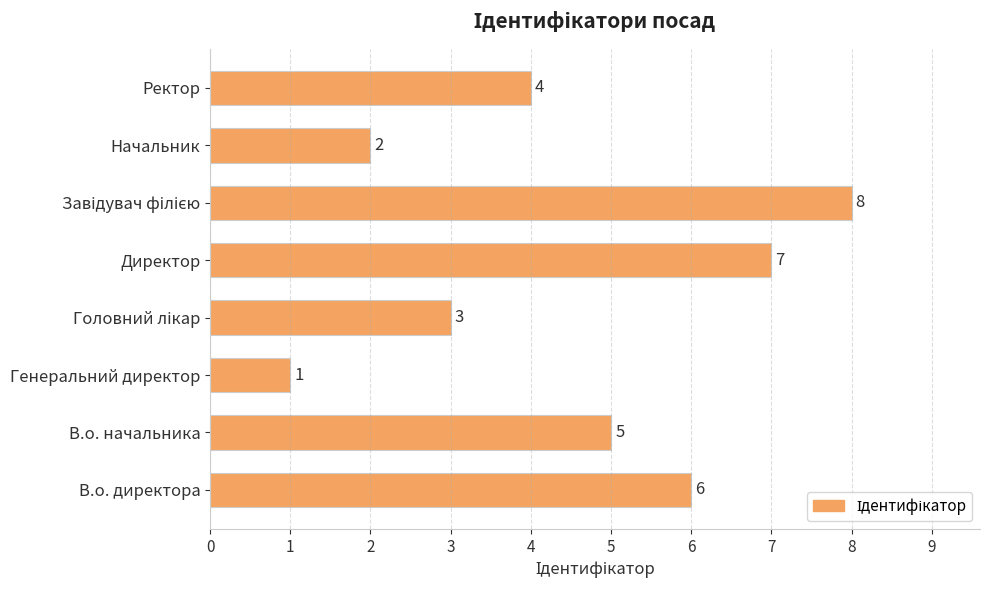

Reading top to bottom, transcribe all the data shown in this chart.

4	2	8	7	3	1	5	6